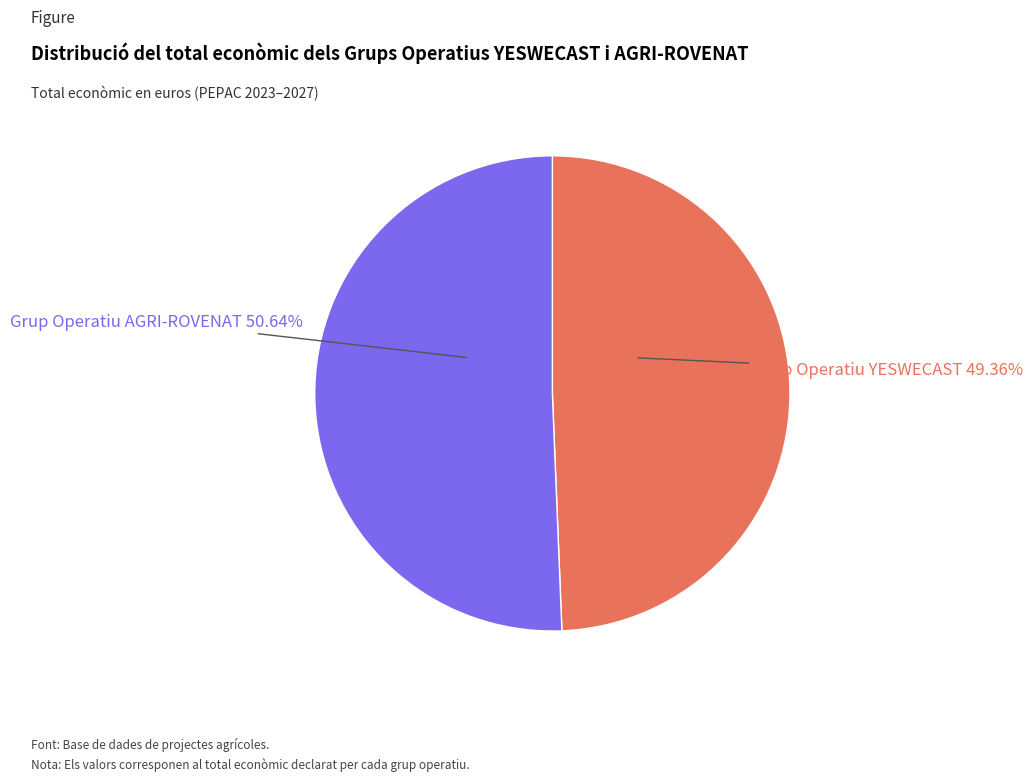

Does any single category account for the majority?

Yes